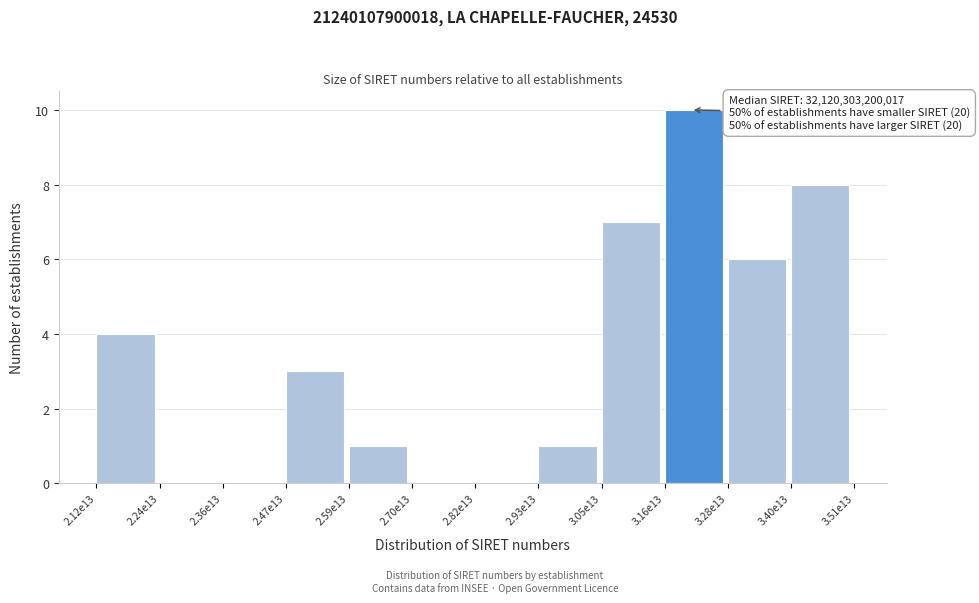

Reading right to left, extract all data points from this chart.

3.40e13=8	3.28e13=6	3.16e13=10	3.05e13=7	2.93e13=1	2.82e13=0	2.70e13=0	2.59e13=1	2.47e13=3	2.36e13=0	2.24e13=0	2.12e13=4